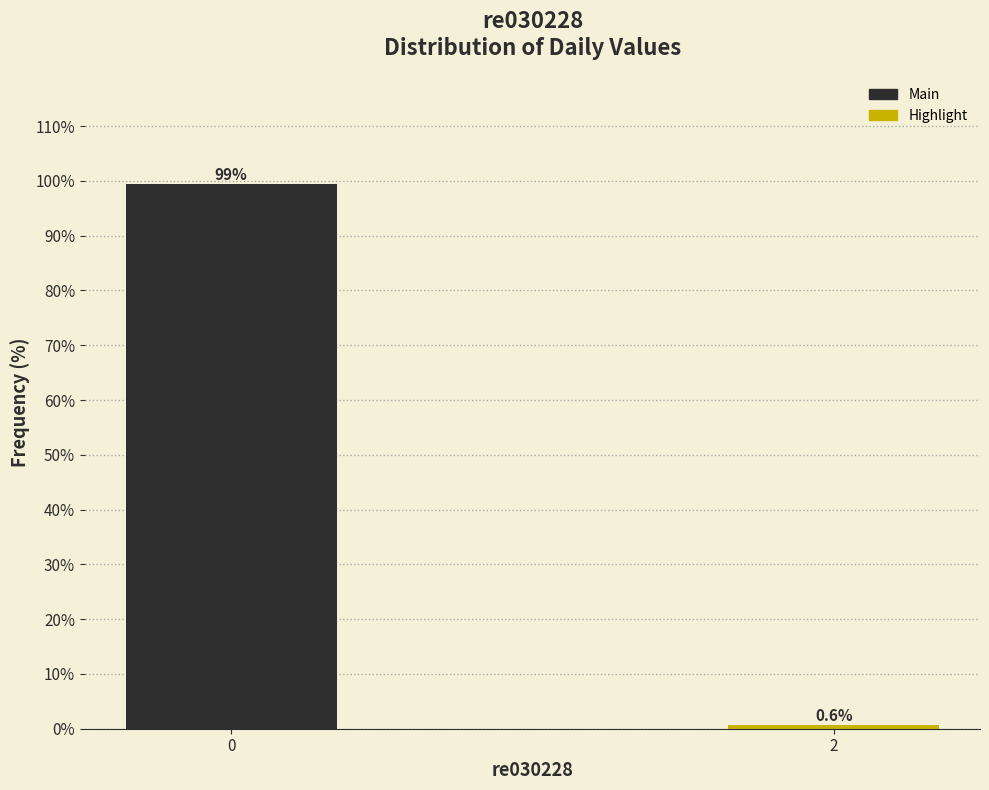

Reading left to right, extract all data points from this chart.

99.4	0.6